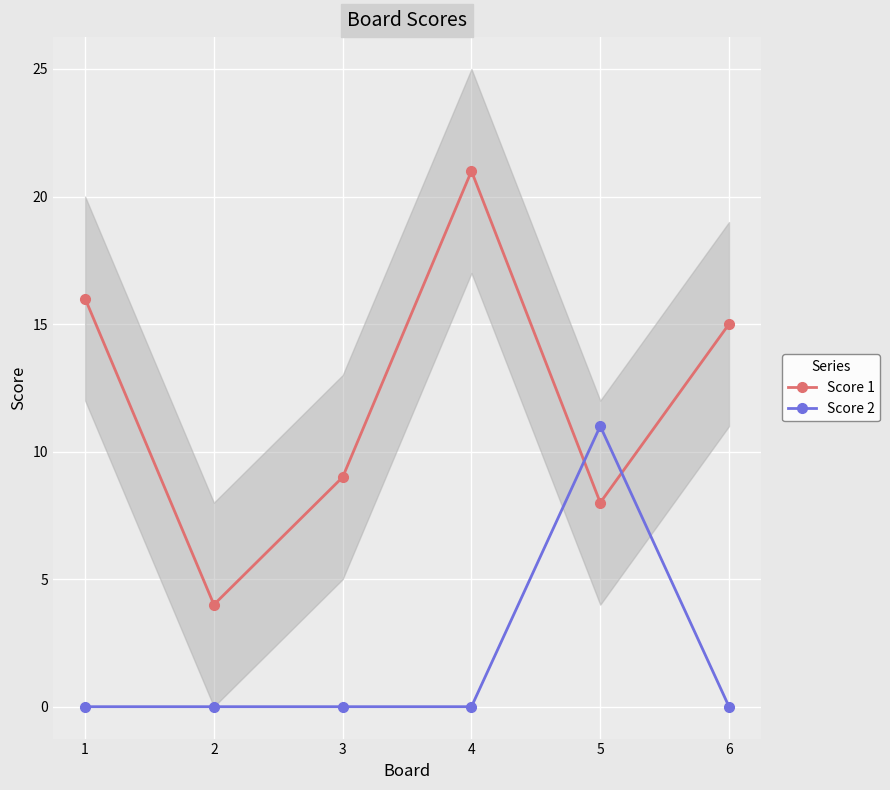

Reading left to right, what are all the values shown in this chart?

Score 1: 16	4	9	21	8	15
Score 2: 0	0	0	0	11	0